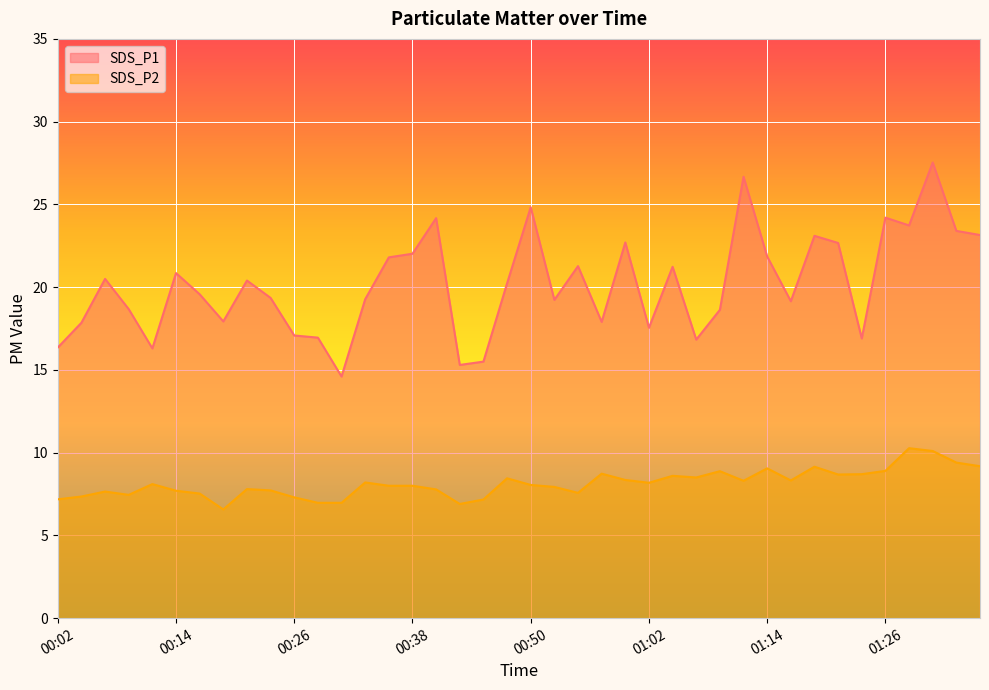

What value does the SDS_P2 series have at 00:02?

7.2